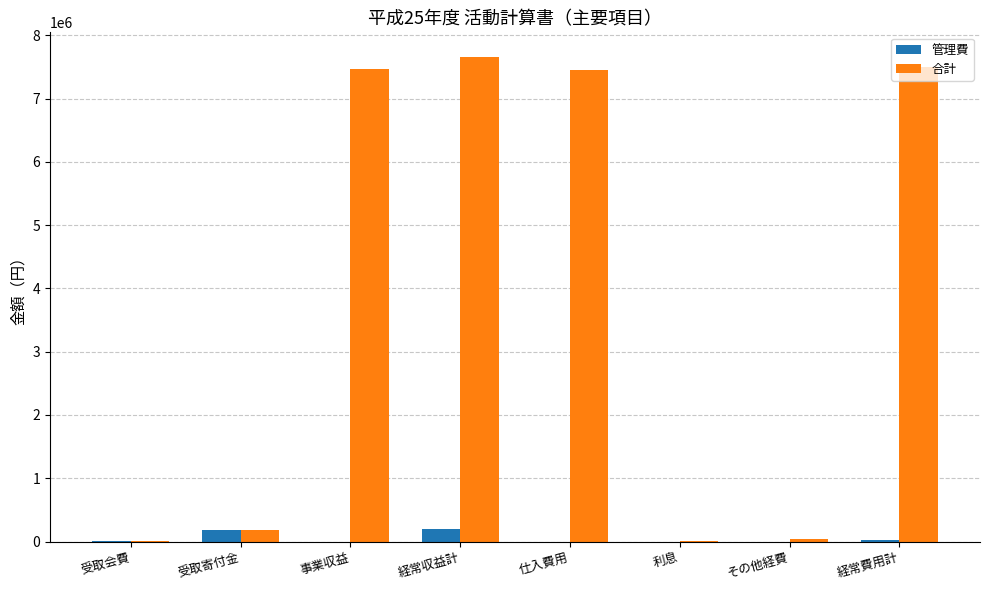

Which series changed the most between その他経費 and 経常費用計?

合計